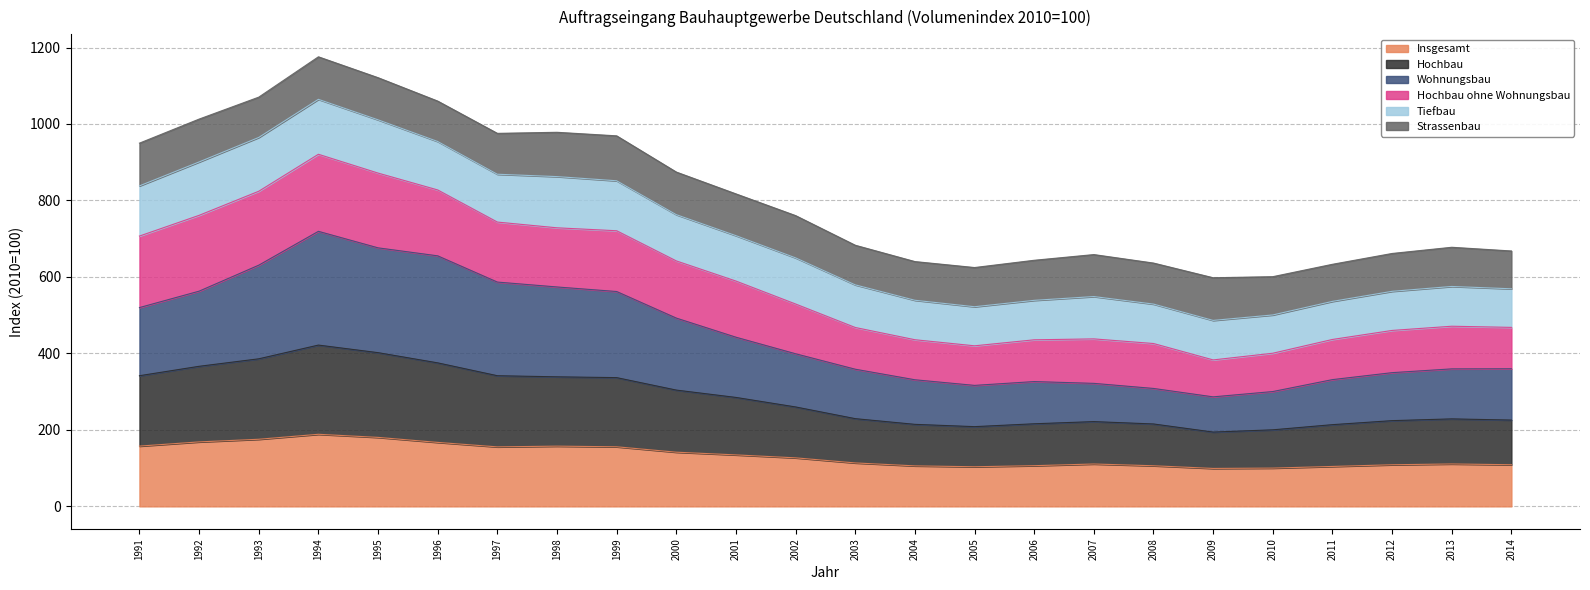

Where is Wohnungsbau nearest to the value 502?

2000